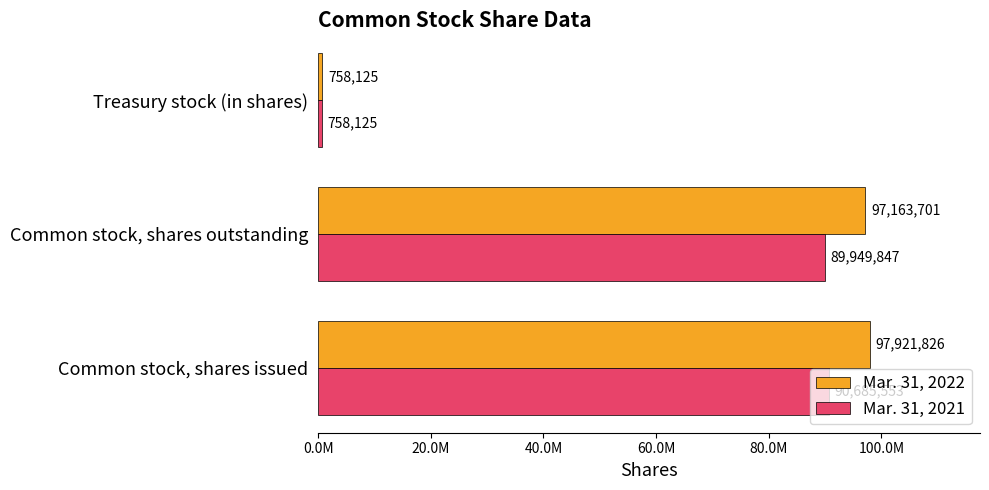

What are all the series names shown in the legend?

Mar. 31, 2022, Mar. 31, 2021